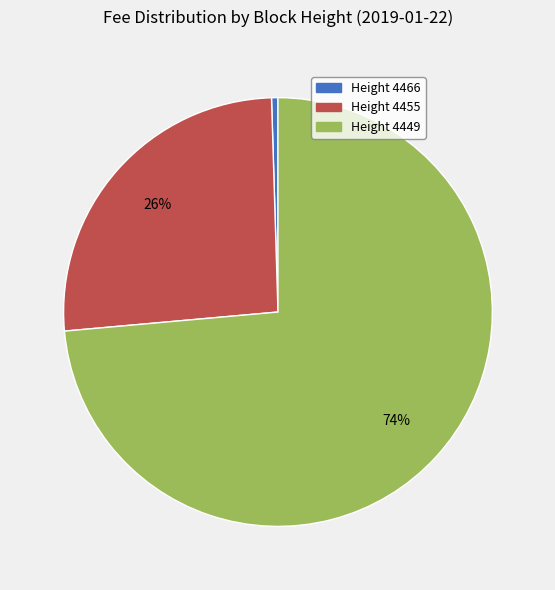

To the nearest percent, what is the average slice percentage?

33%